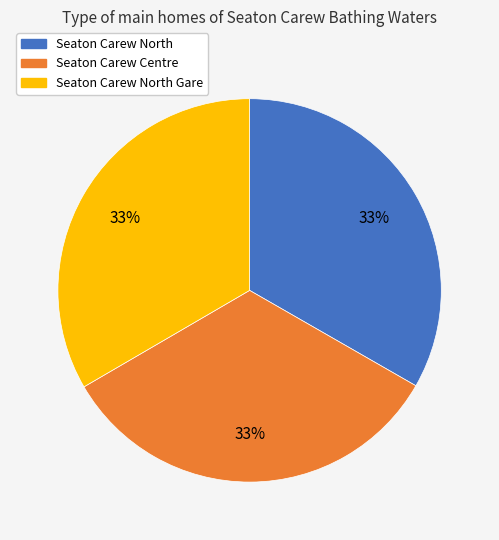

To the nearest percent, what is the average slice percentage?

33%